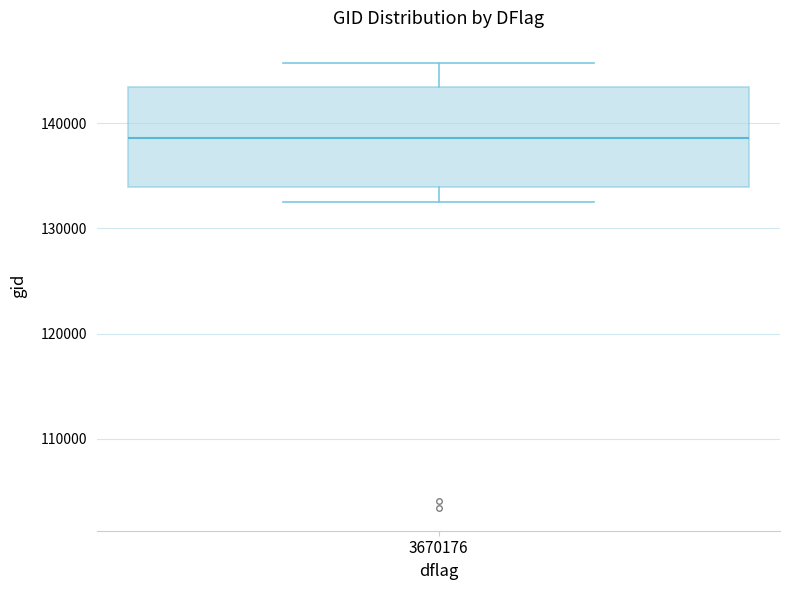

Transcribe this box plot: give where the median line is, the range the box spans, and where the two whiskers end, as read against the y-axis. The values are not printed on the chart, so give them approximately, as read against the axis.

median 139000, box 134000 to 143000, whiskers 132000 to 146000